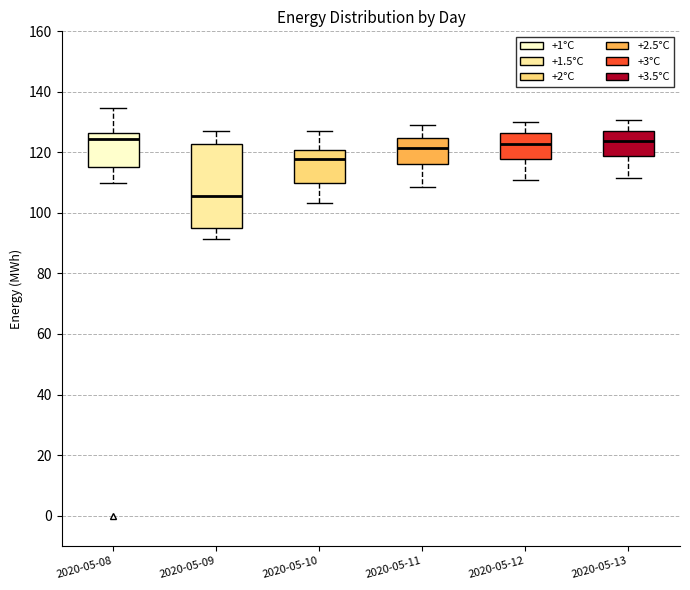

Where is the lower edge of the box for 2020-05-11 on the y-axis? The values are not printed on the chart, so give them approximately, as read against the axis.

116